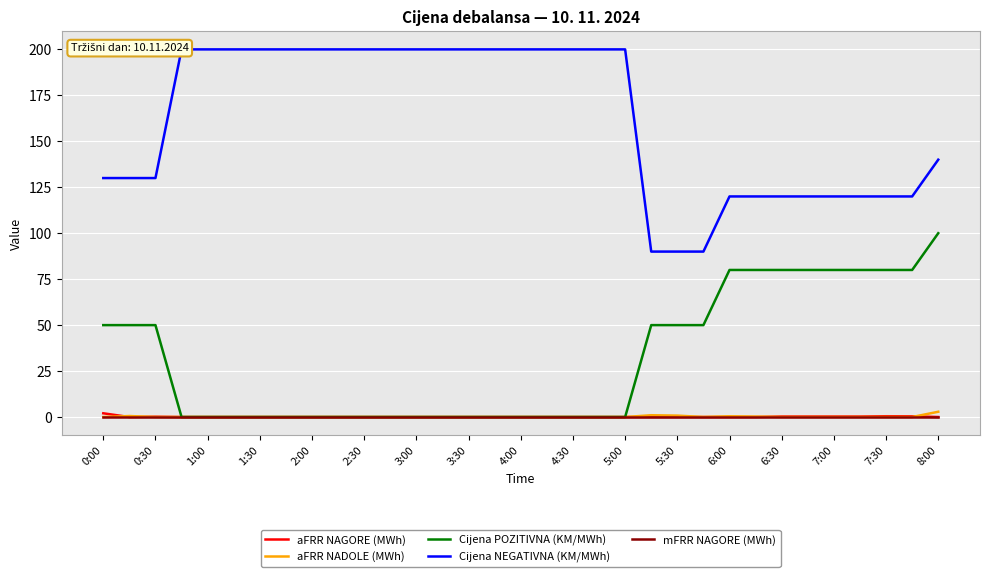

What is the maximum value for Cijena POZITIVNA (KM/MWh)?

100.0